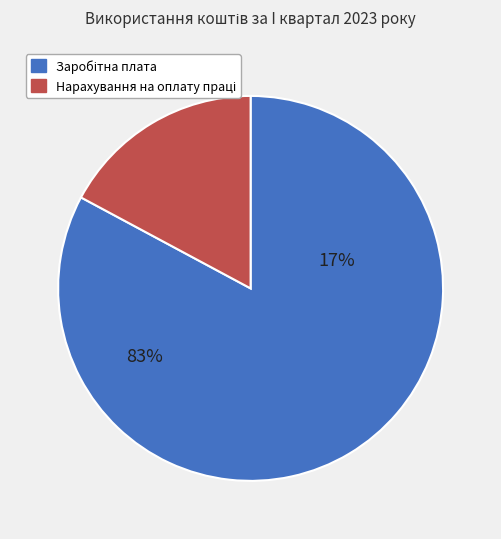

To the nearest percent, what percentage of the pie is Нарахування на оплату праці (2120)?

17%